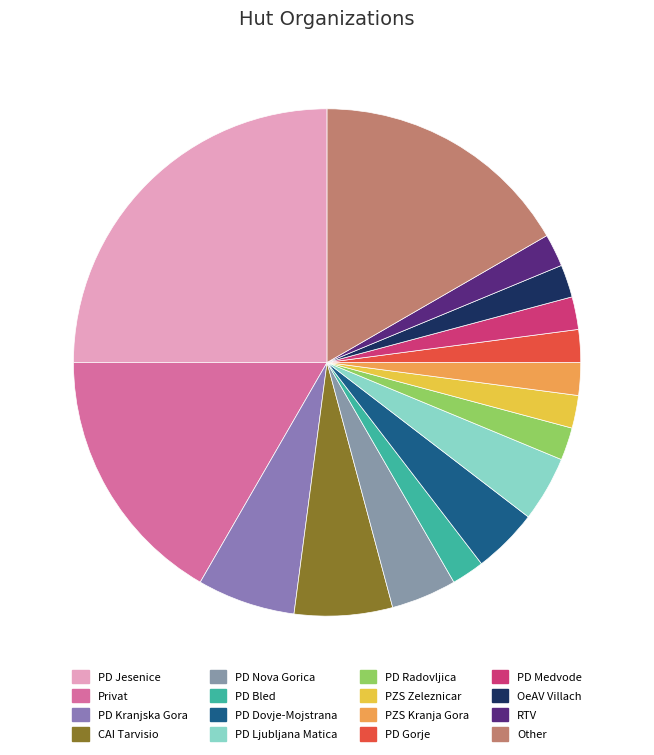

Count the number of slices in the pie.

16